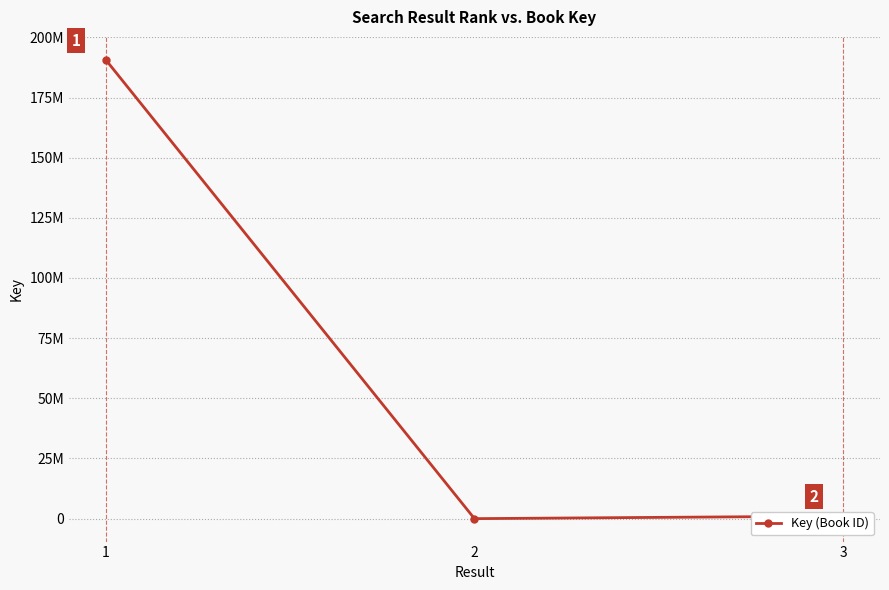

The value at 3 is 1054038. True or false?

True